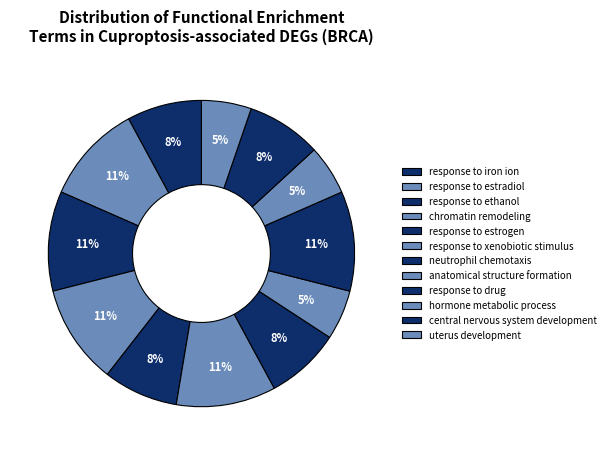

Is there a majority slice in this chart?

No